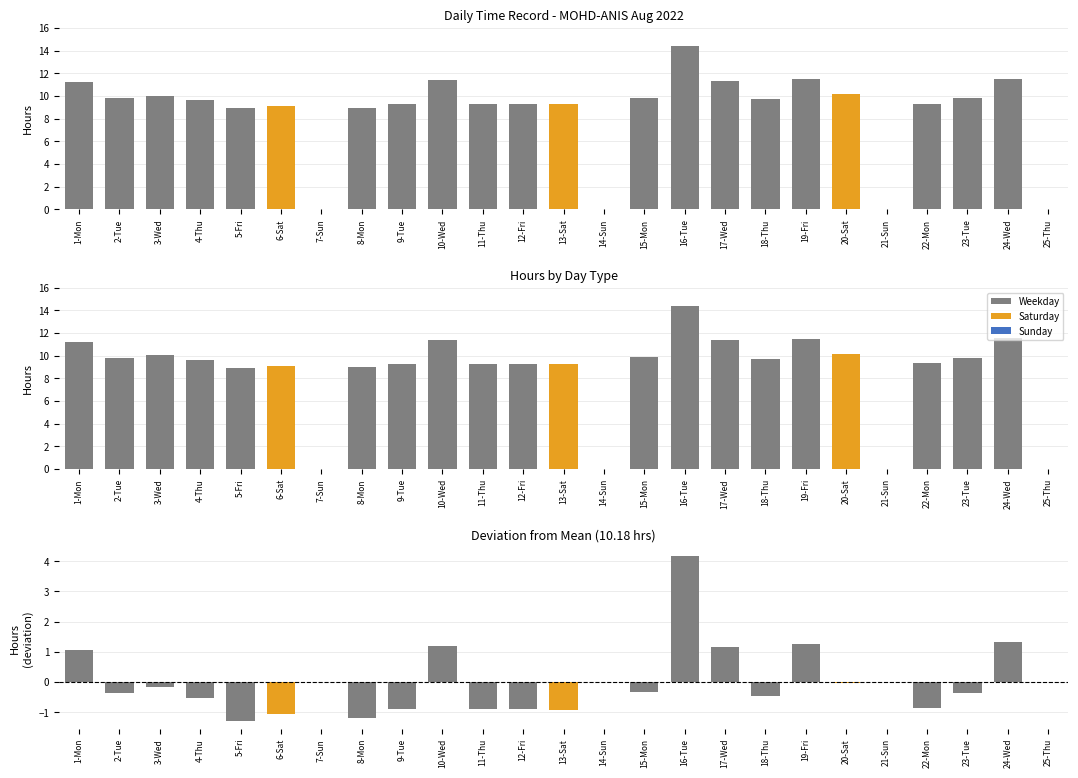

What is the sum of all values?

213.9